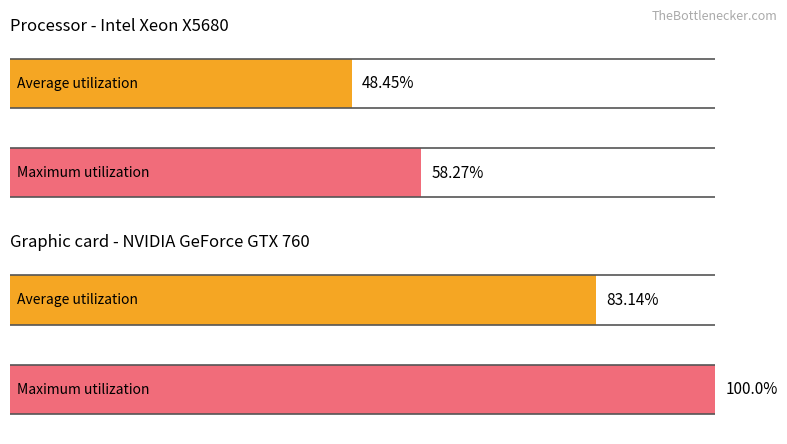

Which series has the largest range (max minus min)?

Maximum utilization